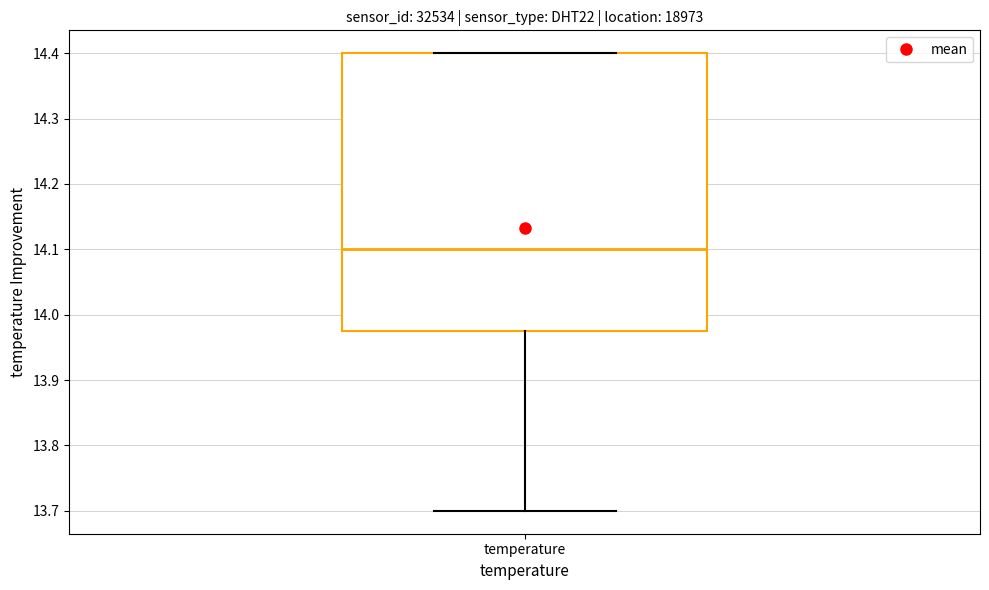

Where does the median line of the box for temperature sit on the y-axis? The values are not printed on the chart, so give them approximately, as read against the axis.

14.10